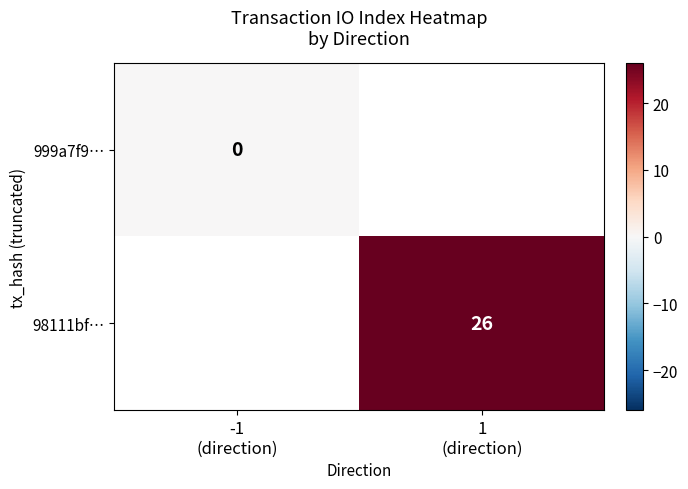

How many categories are shown in the chart?

2